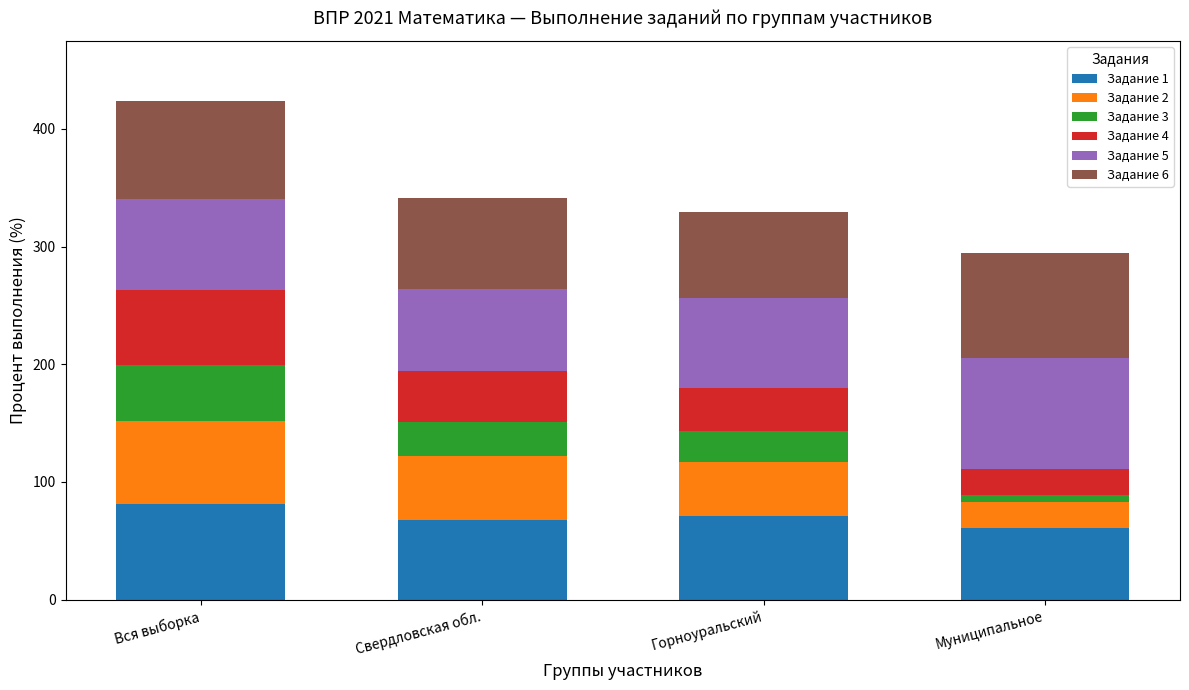

What is the total value across all series at Горноуральский?

329.6